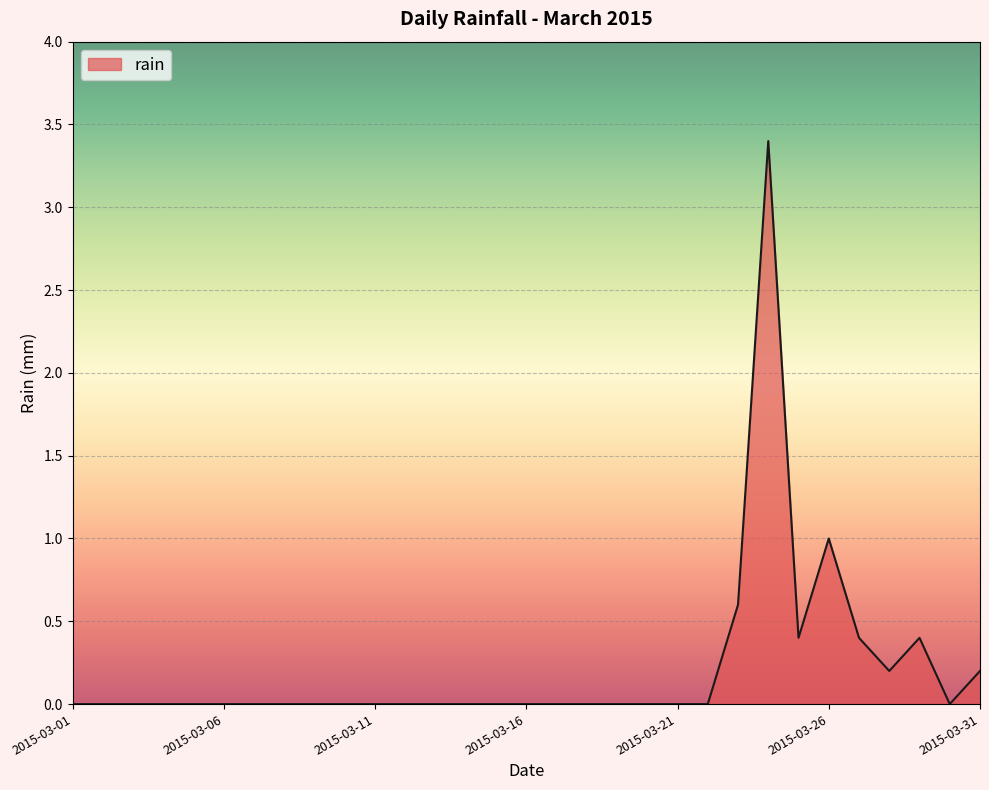

What is the maximum value shown in the chart?

3.4